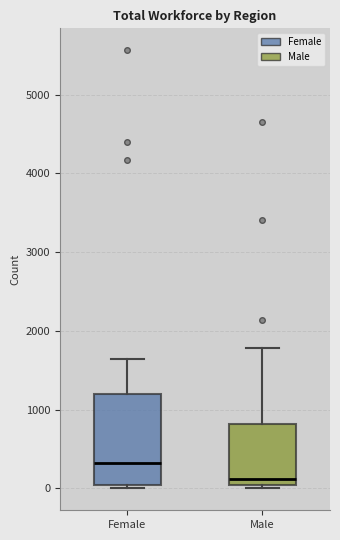

Reading left to right, transcribe this box plot: for each box, give where its median line is, the range the box spans, and where its two whiskers end, as read against the y-axis. The values are not printed on the chart, so give them approximately, as read against the axis.

Female: median 300, box 0 to 1200, whiskers 0 (just below the box's lower edge) to 1600
Male: median 100, box 0 to 800, whiskers 0 (just below the box's lower edge) to 1800